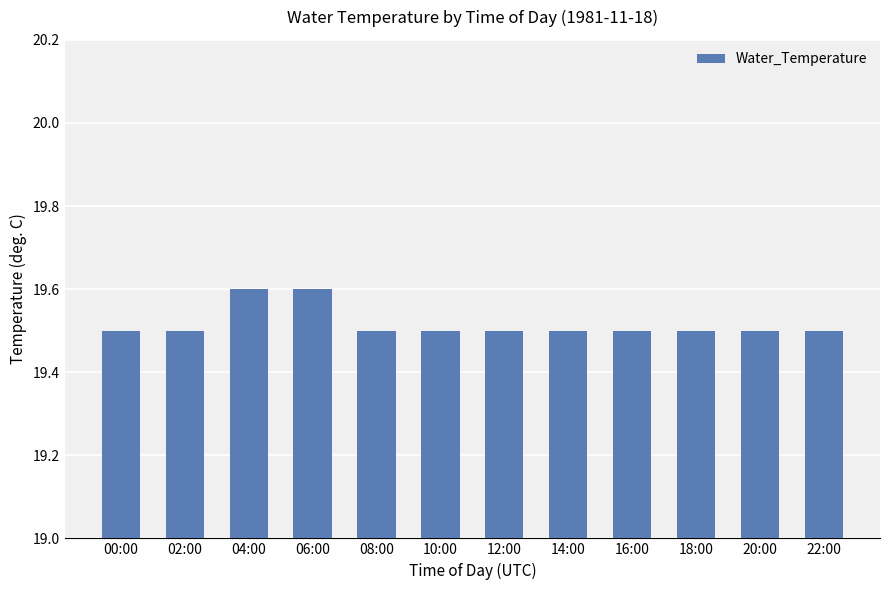

Does the chart contain stacked bars?

No